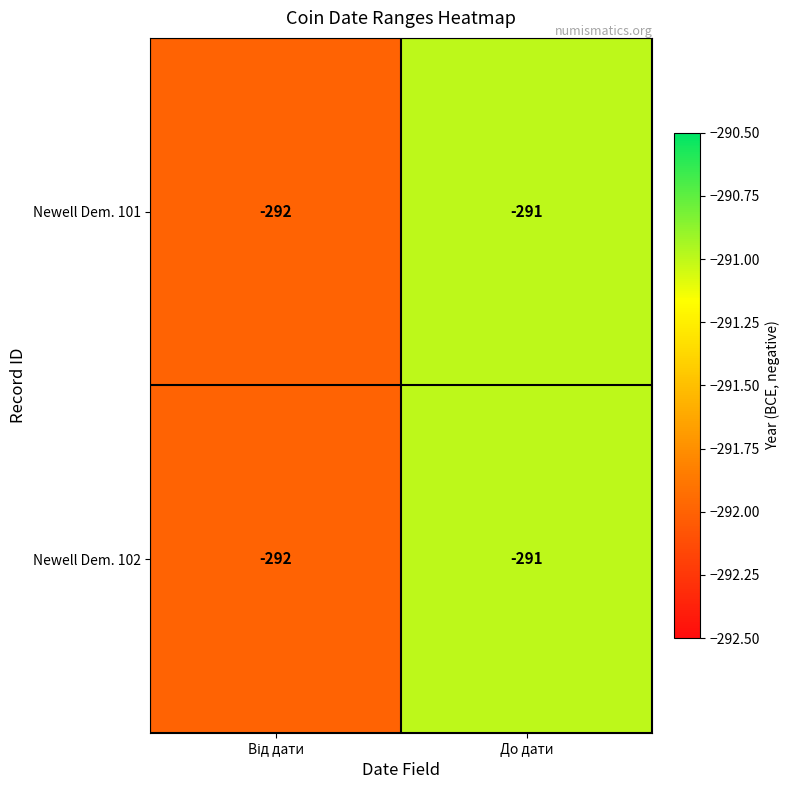

Is it true that Newell Dem. 102 equals -458 at До дати?

False